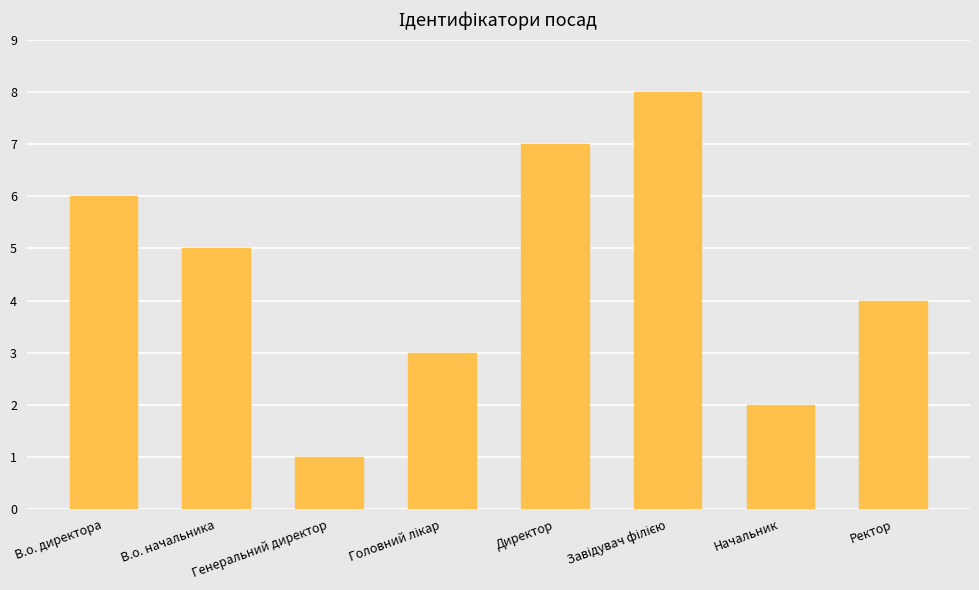

Is it true that the value at Генеральний директор is 1?

True